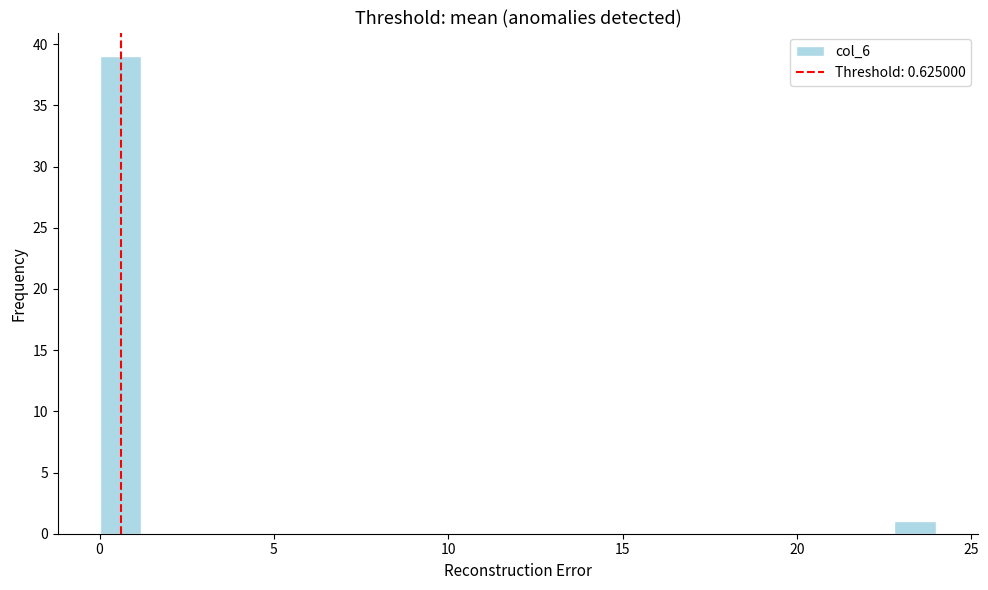

Around what value on the x-axis is the tallest bar? Give the approximate position of its centre, as read against the axis.

0.5